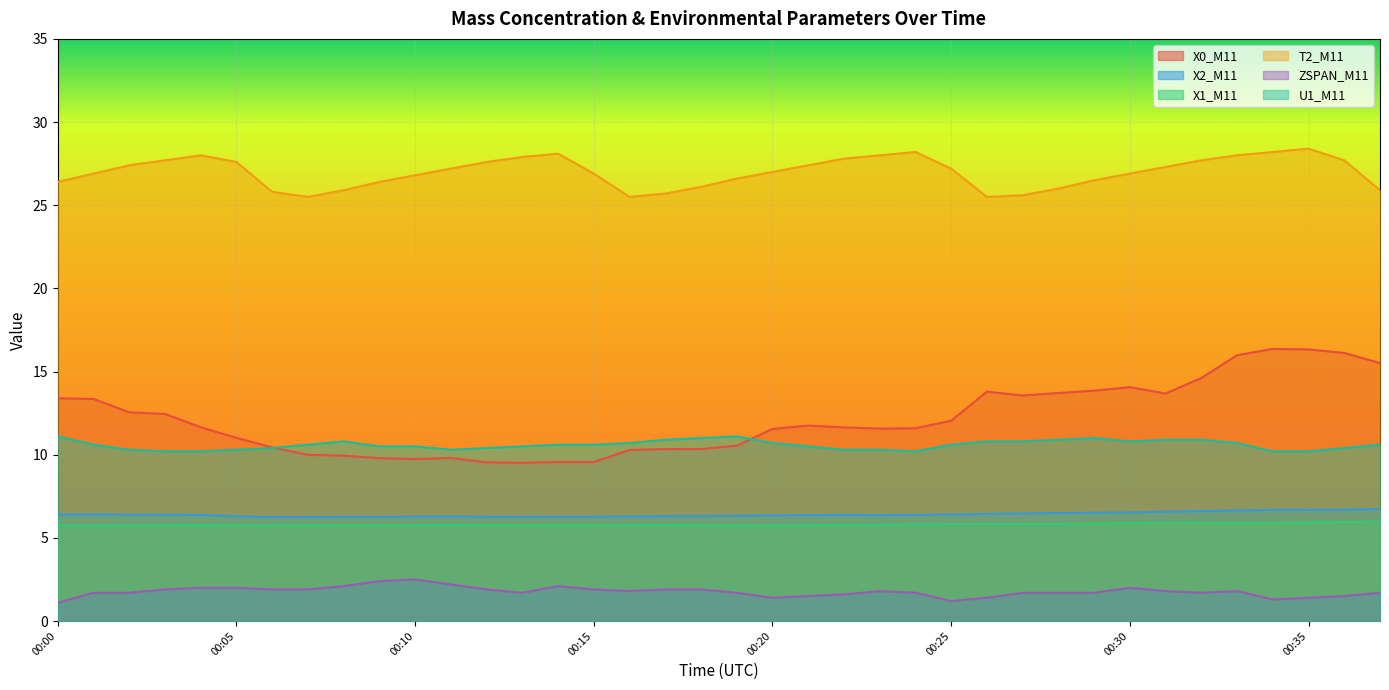

At which category is the sum across all series the highest?

00:33